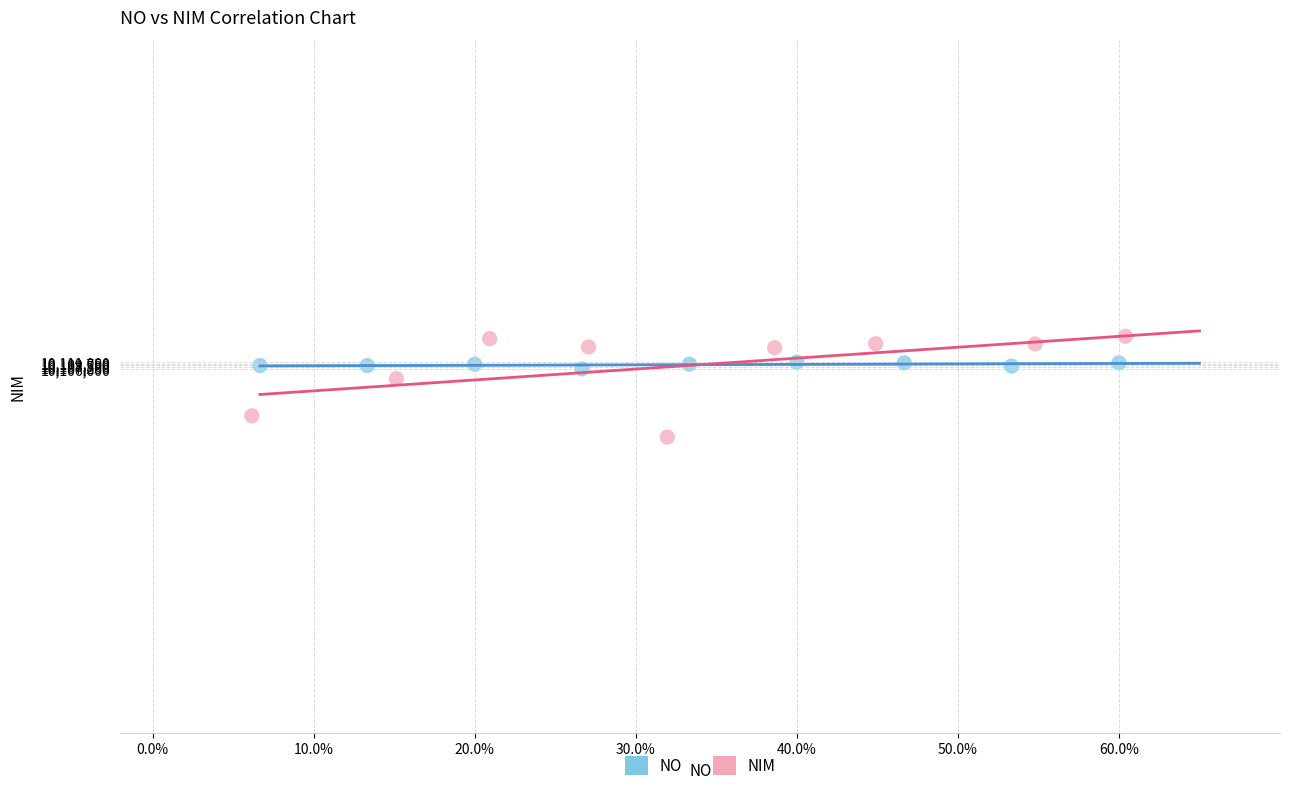

Which series has the widest spread of Y values?

NIM